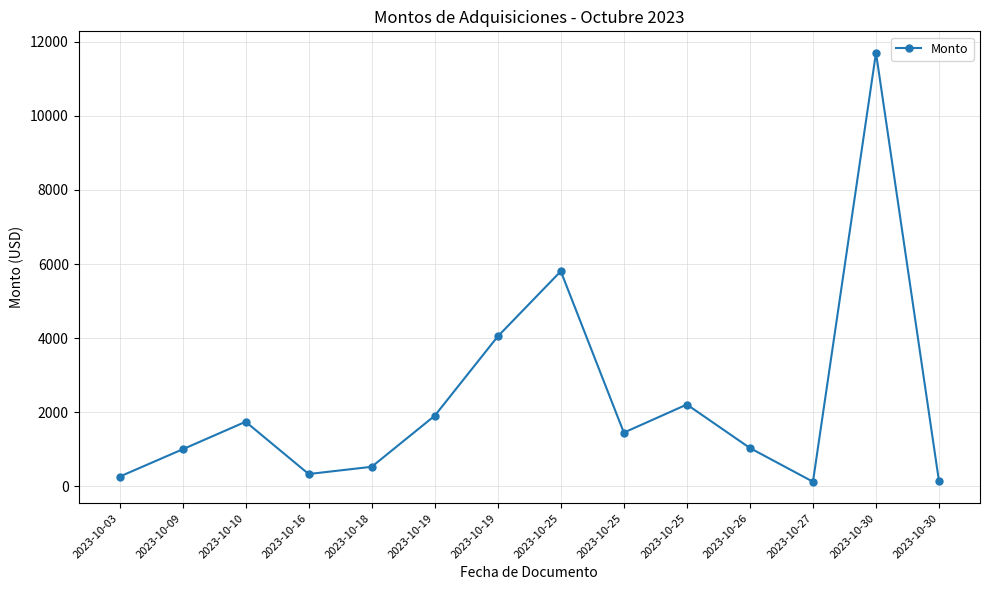

Is it true that the value at 2023-10-25 is 1447.6?

True